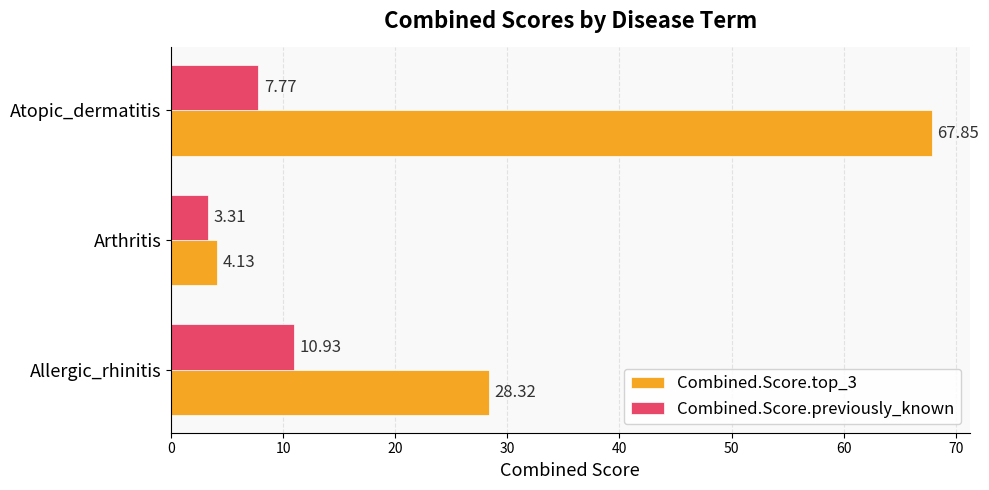

How many categories are shown in the chart?

3